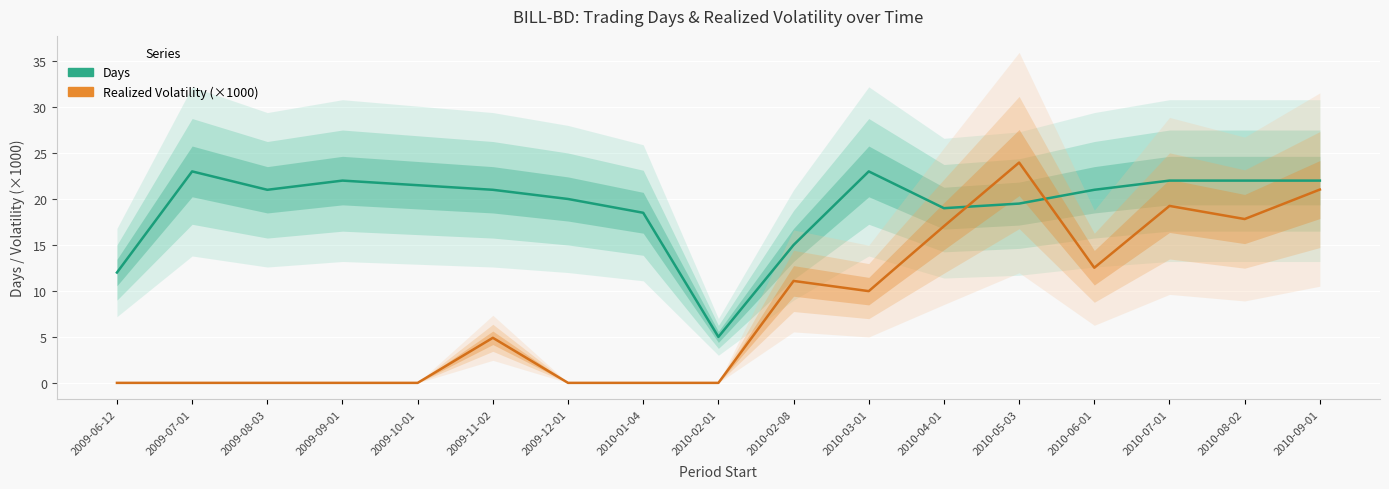

List the series in order of their overall mean, lowest first.

Realized Volatility (×1000), Days